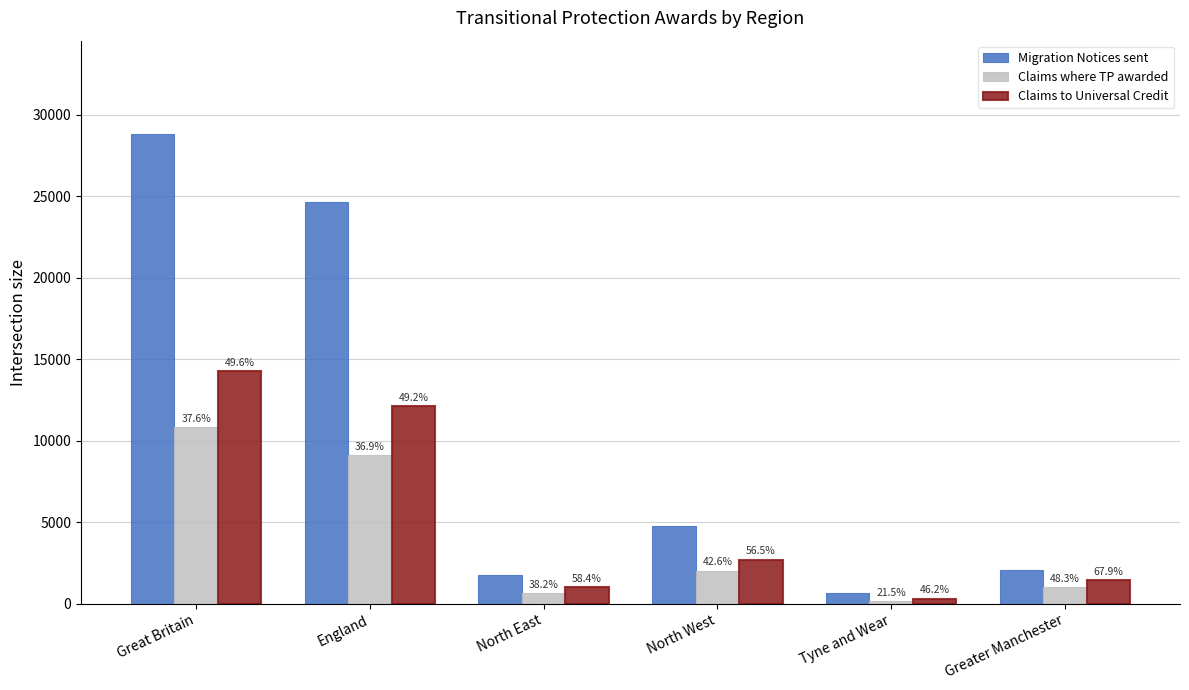

What is the minimum value for Claims to Universal Credit?

300